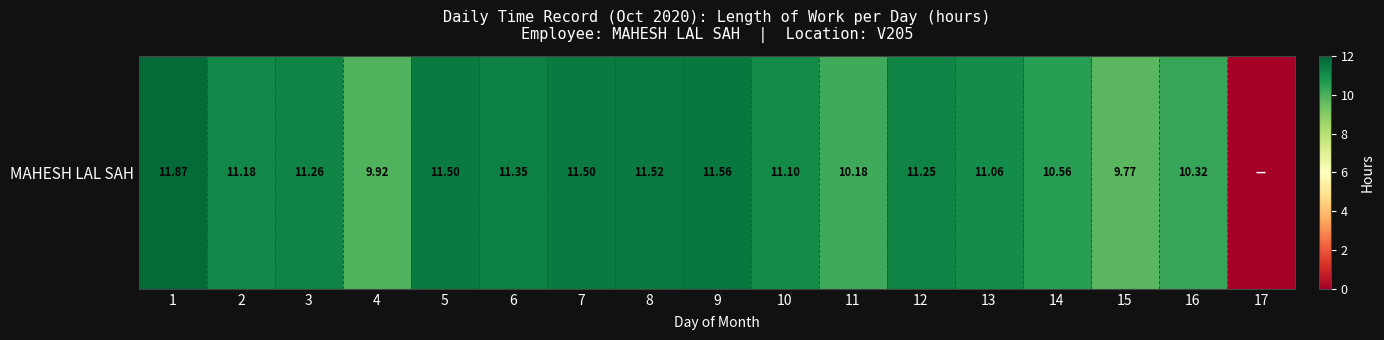

Reading left to right, transcribe all the data shown in this chart.

11.9	11.2	11.3	9.9	11.5	11.3	11.5	11.5	11.6	11.1	10.2	11.2	11.1	10.6	9.8	10.3	0.0